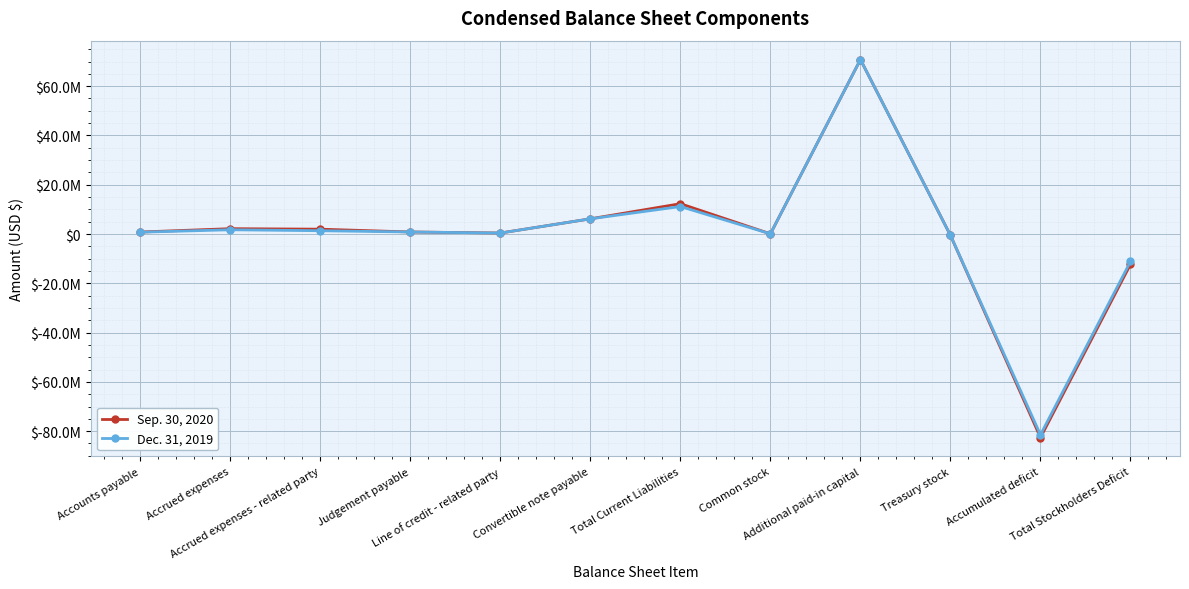

Which series has the largest range (max minus min)?

Sep. 30, 2020